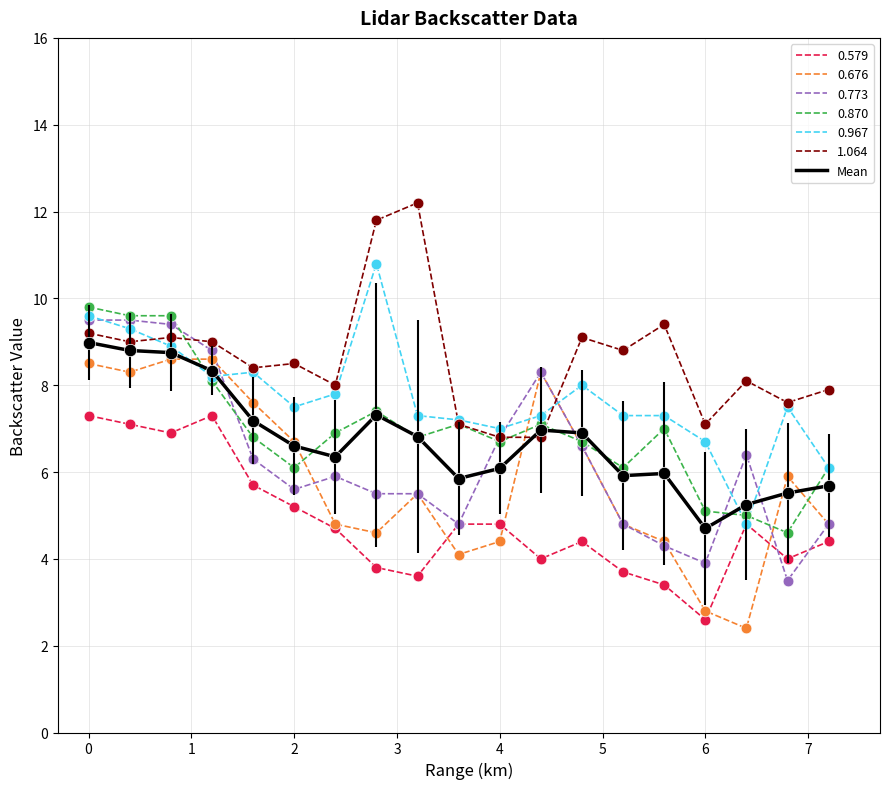

True or false: Mean and 0.579 intersect in this chart.

False